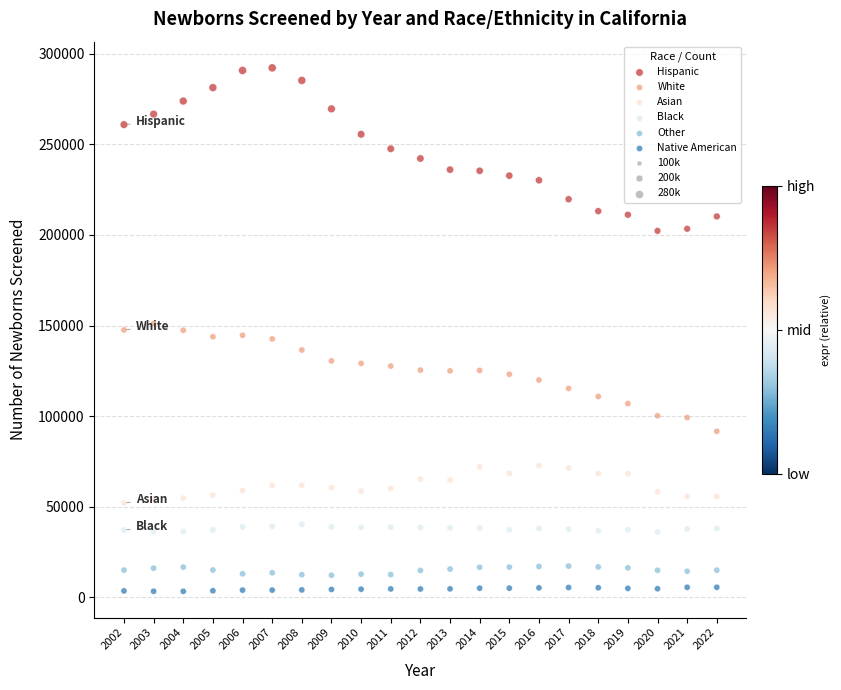

Which series has the largest Y range (max minus min)?

Hispanic